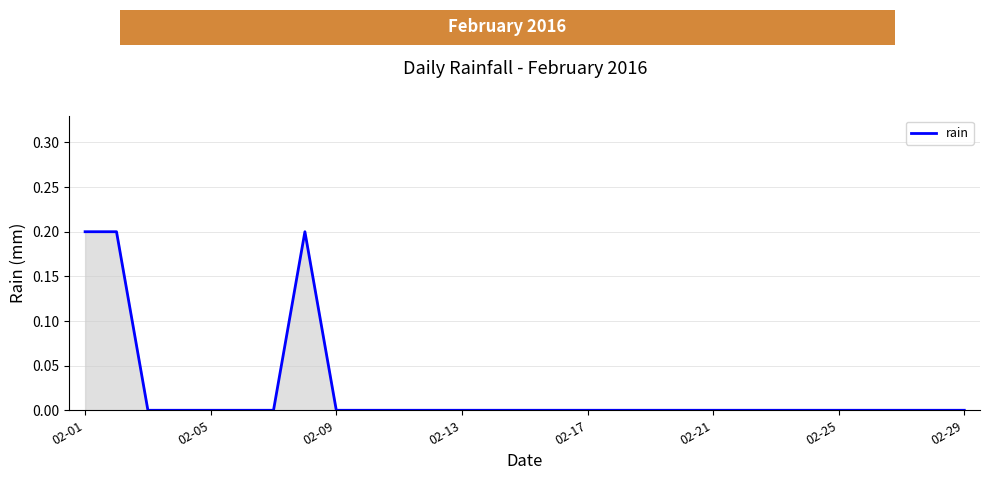

Does the chart have visible grid lines?

Yes